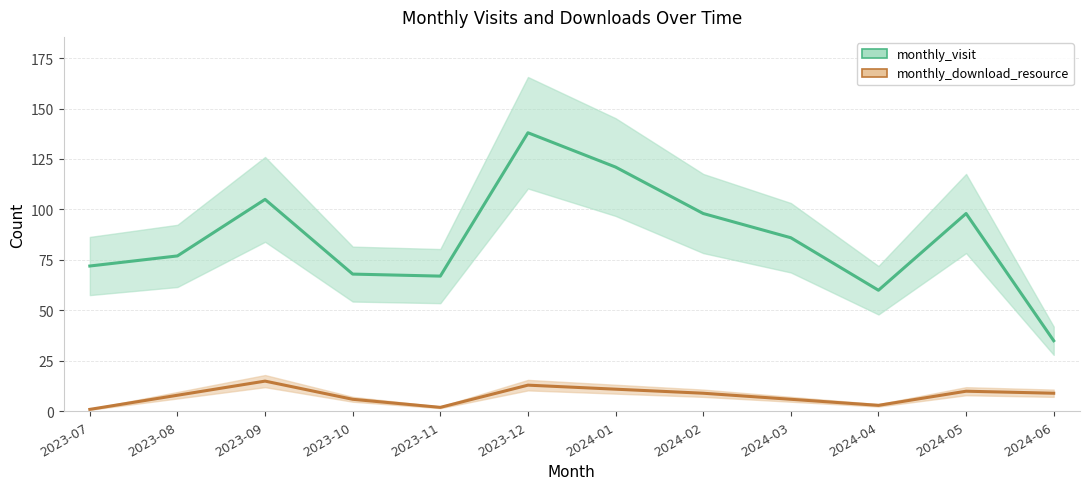

True or false: monthly_download_resource has a value of 1 at 2024-04.

False